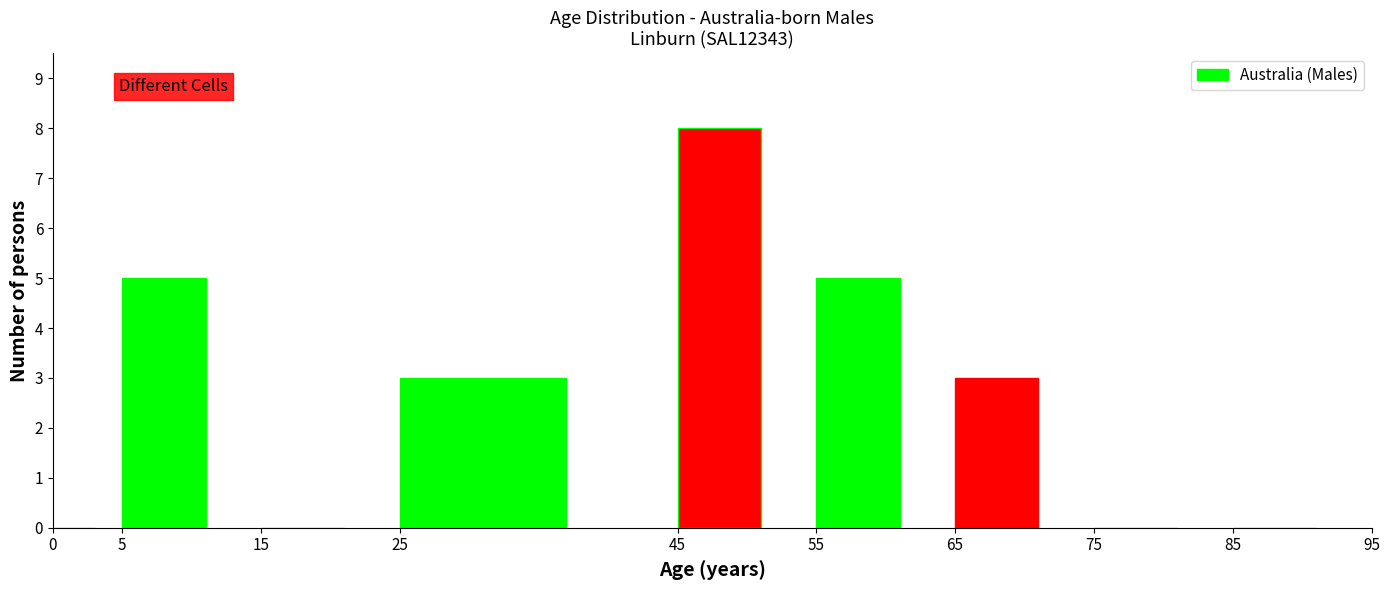

Reading left to right, transcribe this chart: for each bar, give the range it covers on the x-axis and its height. The values are not printed on the chart, so give them approximately, as read against the axis.

0 to 5: 0
5 to 15: 5
15 to 25: 0
25 to 45: 3
45 to 55: 8
55 to 65: 5
65 to 75: 3
75 to 85: 0
85 to 95: 0